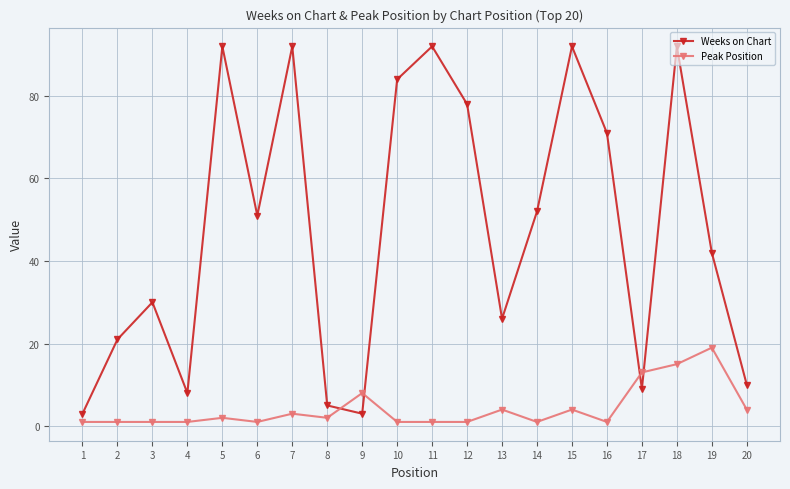

How many data points in Peak Position are less than 2?

10